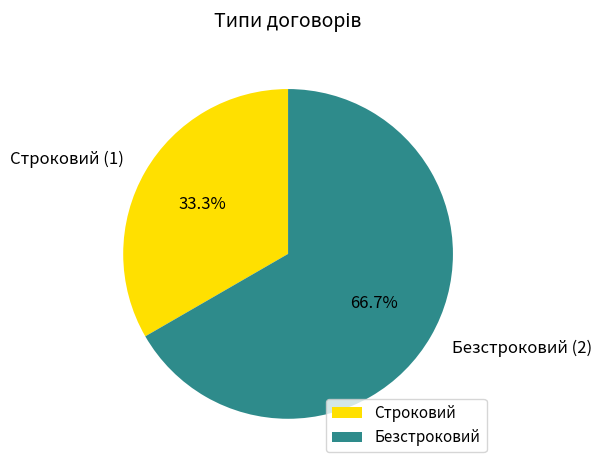

Does any single category account for the majority?

Yes